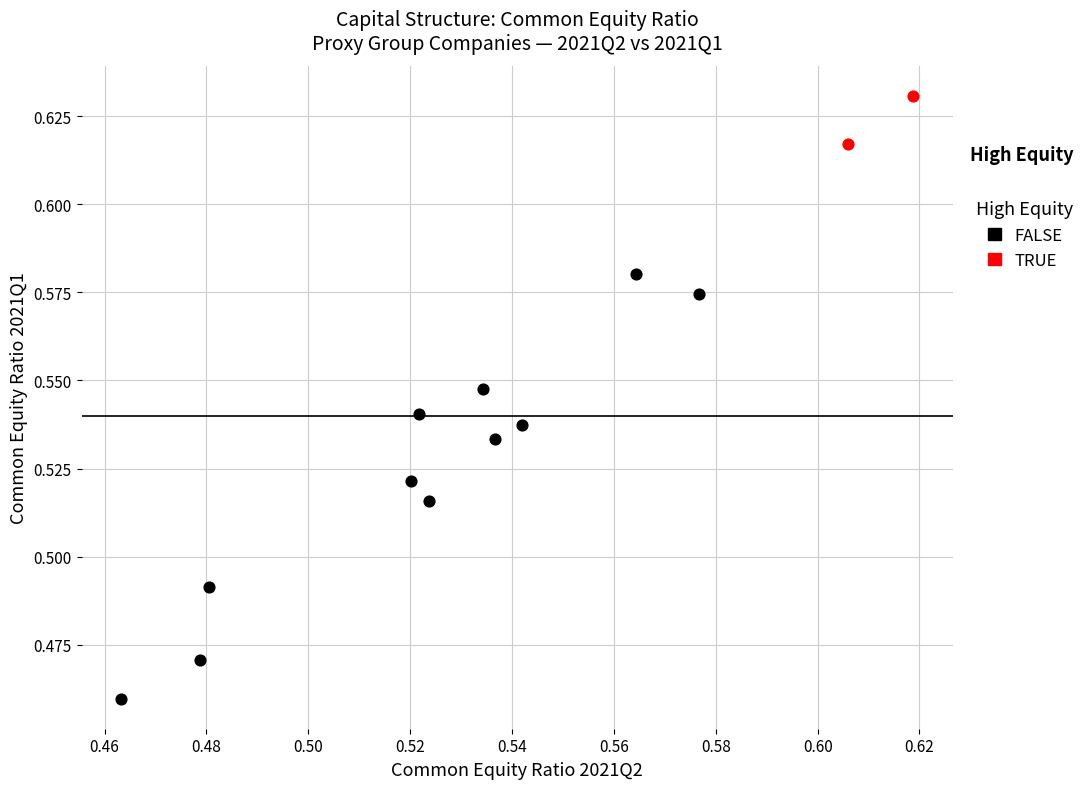

What are all the series names shown in the legend?

FALSE, TRUE